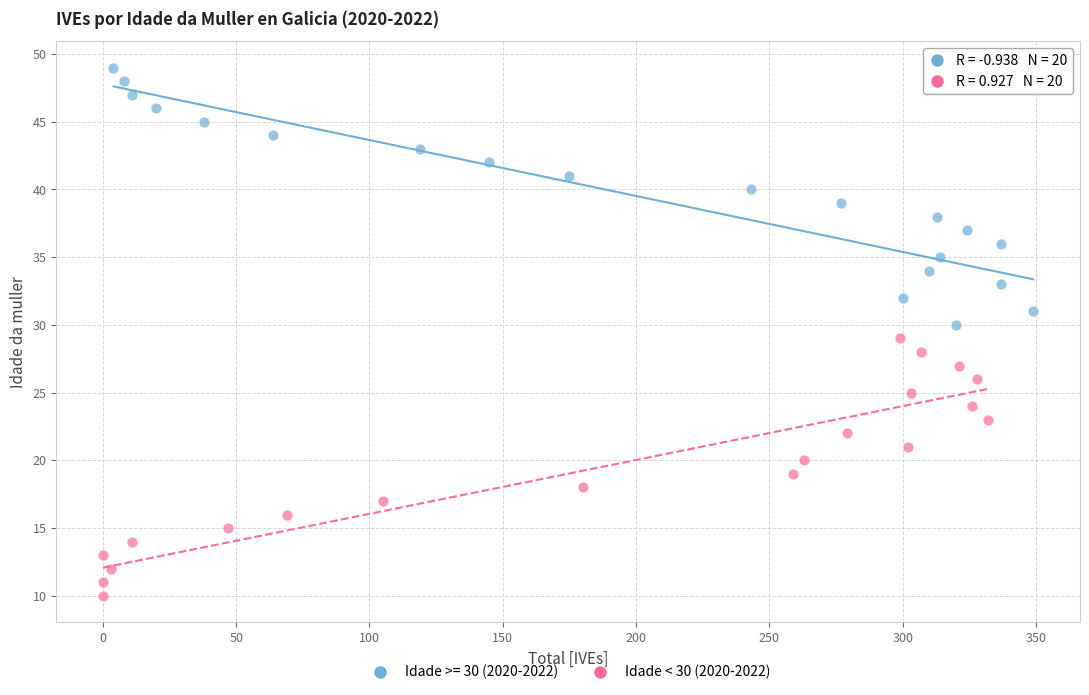

Which series reaches the maximum Y coordinate?

Idade >= 30 (2020-2022)